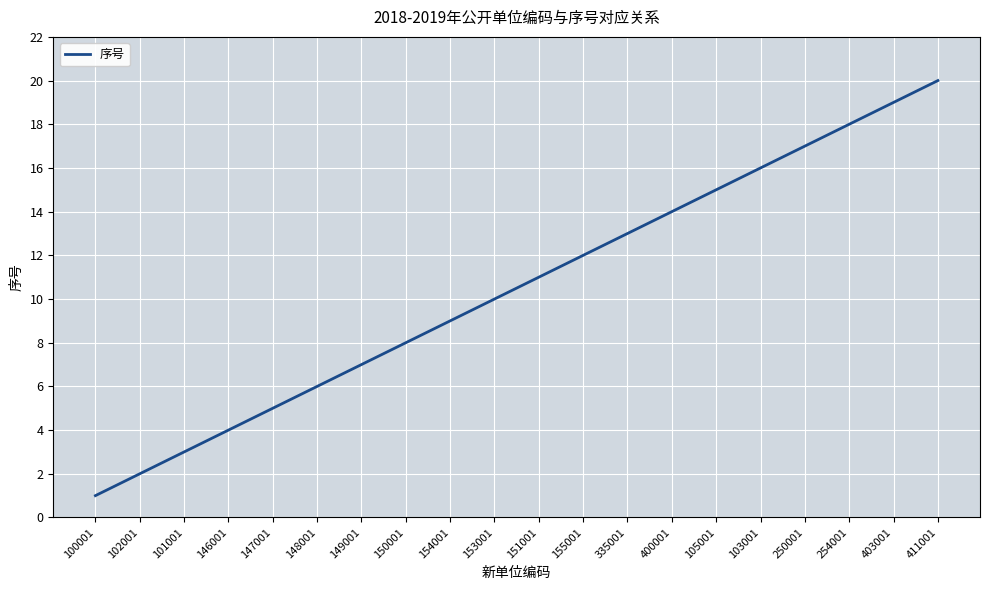

What is the minimum value shown in the chart?

1